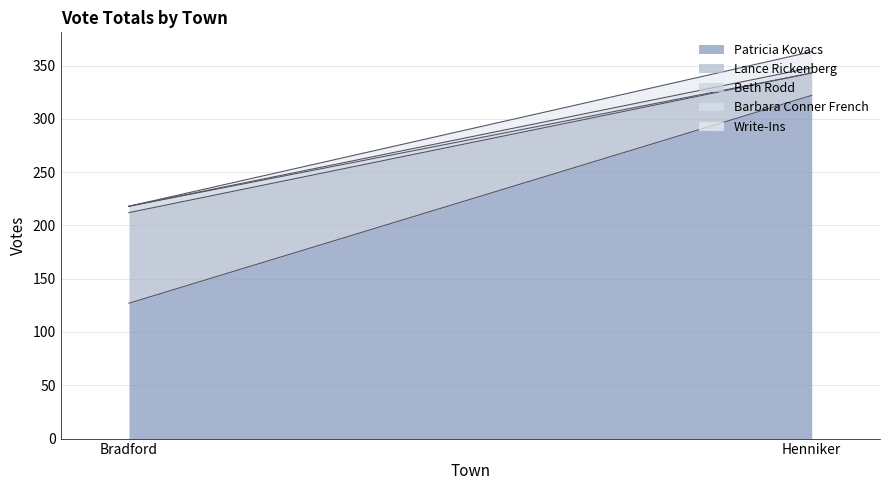

How many Barbara Conner French values are between 0 and 5?

2